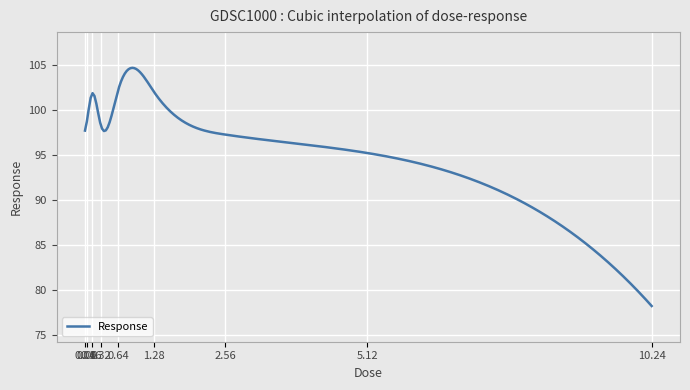

What is the greatest value displayed?

104.7